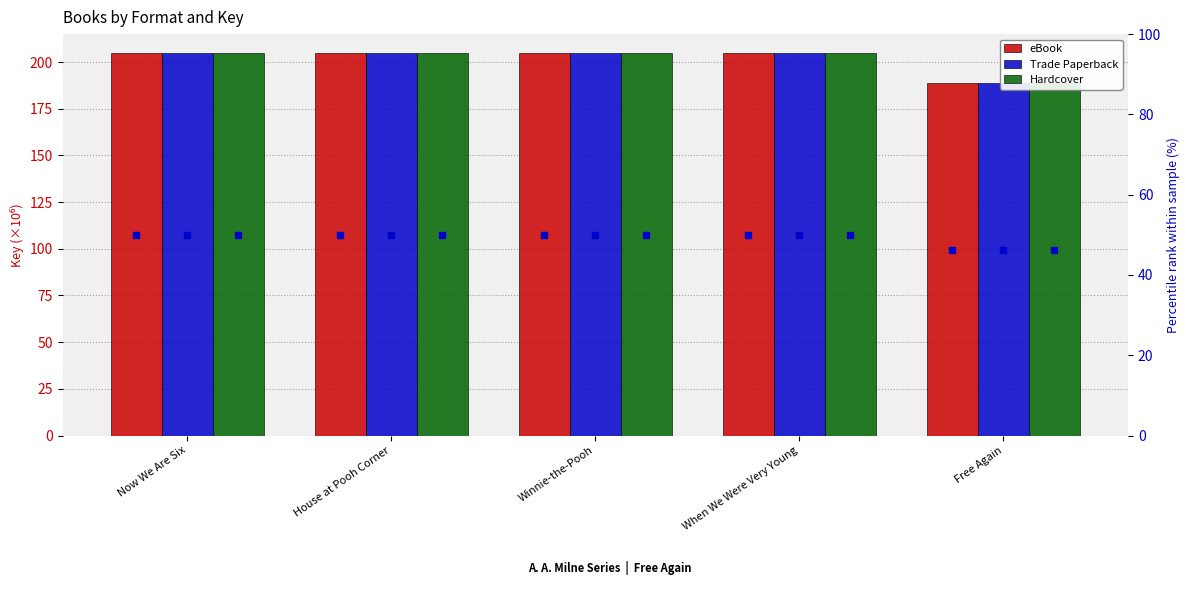

Is the value of Hardcover at When We Were Very Young greater than the value of eBook at Now We Are Six?

No